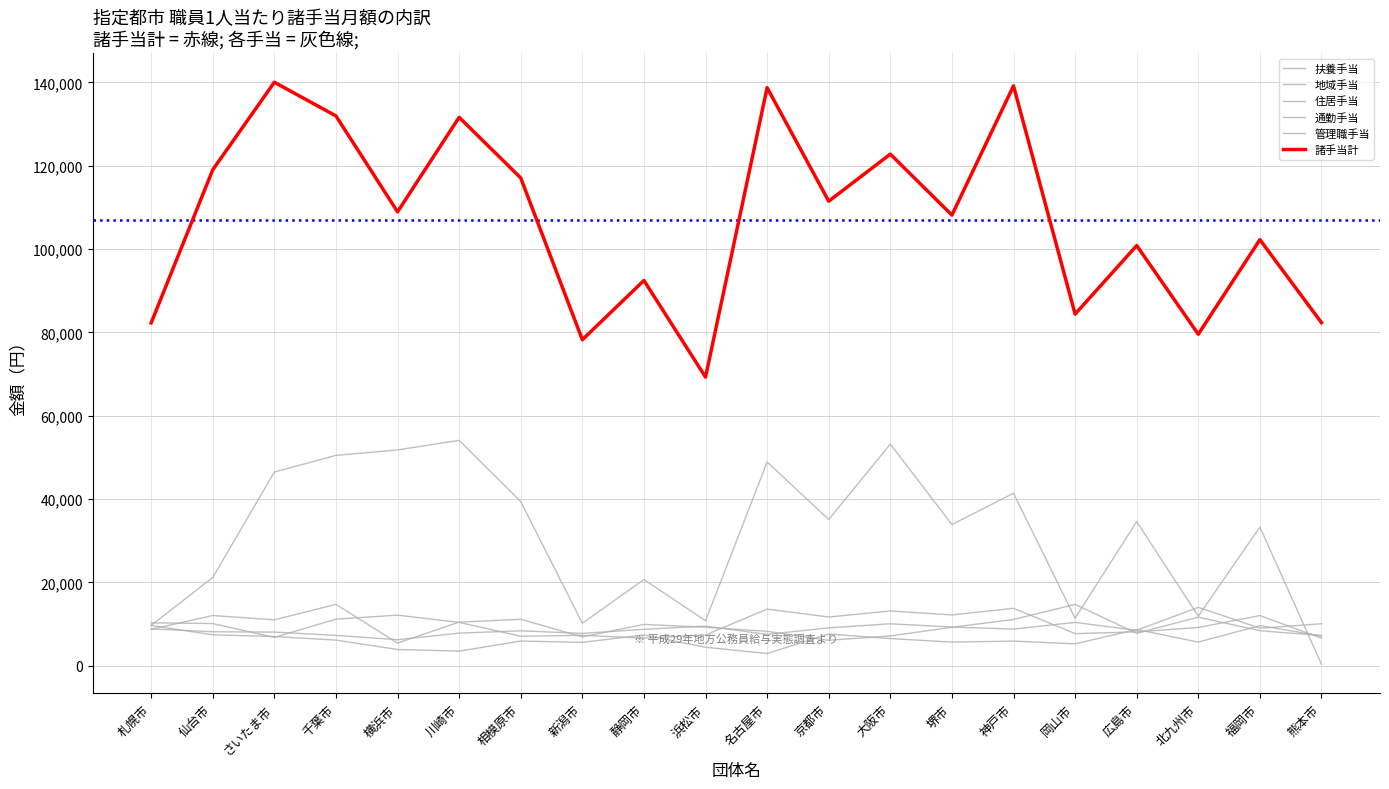

Is it true that 住居手当 equals 7620 at 京都市?

True